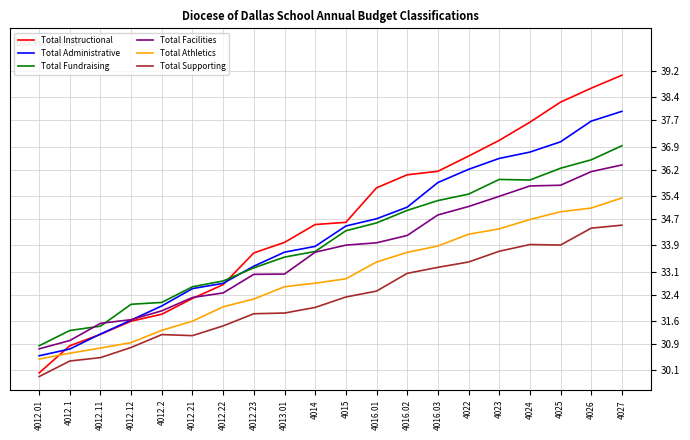

Is it true that Total Instructional equals 36.0 at 4016.02?

True